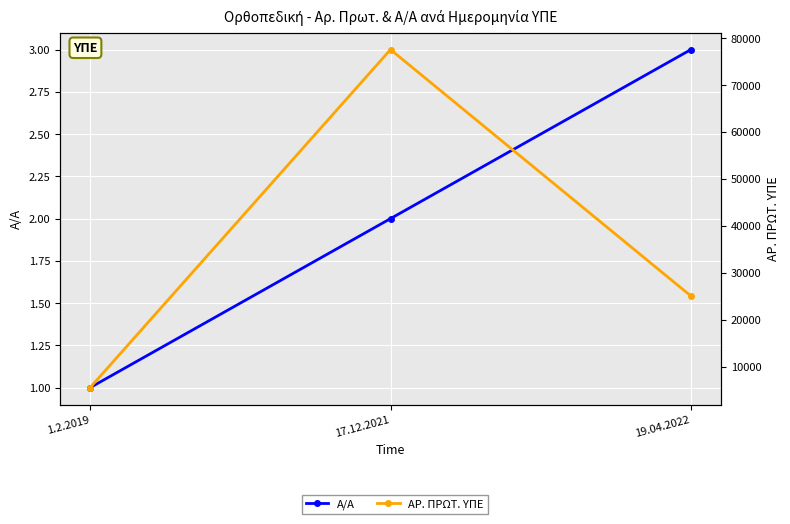

What are all the series names shown in the legend?

Α/Α, ΑΡ. ΠΡΩΤ. ΥΠΕ